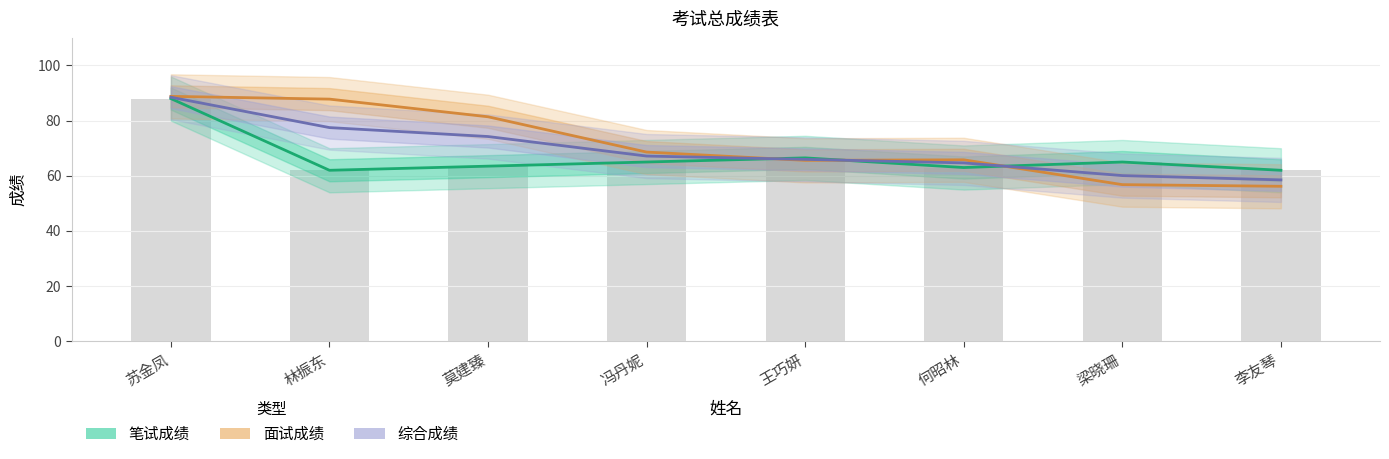

At 苏金凤, list the series in order from smallest to largest.

笔试成绩, 综合成绩, 面试成绩